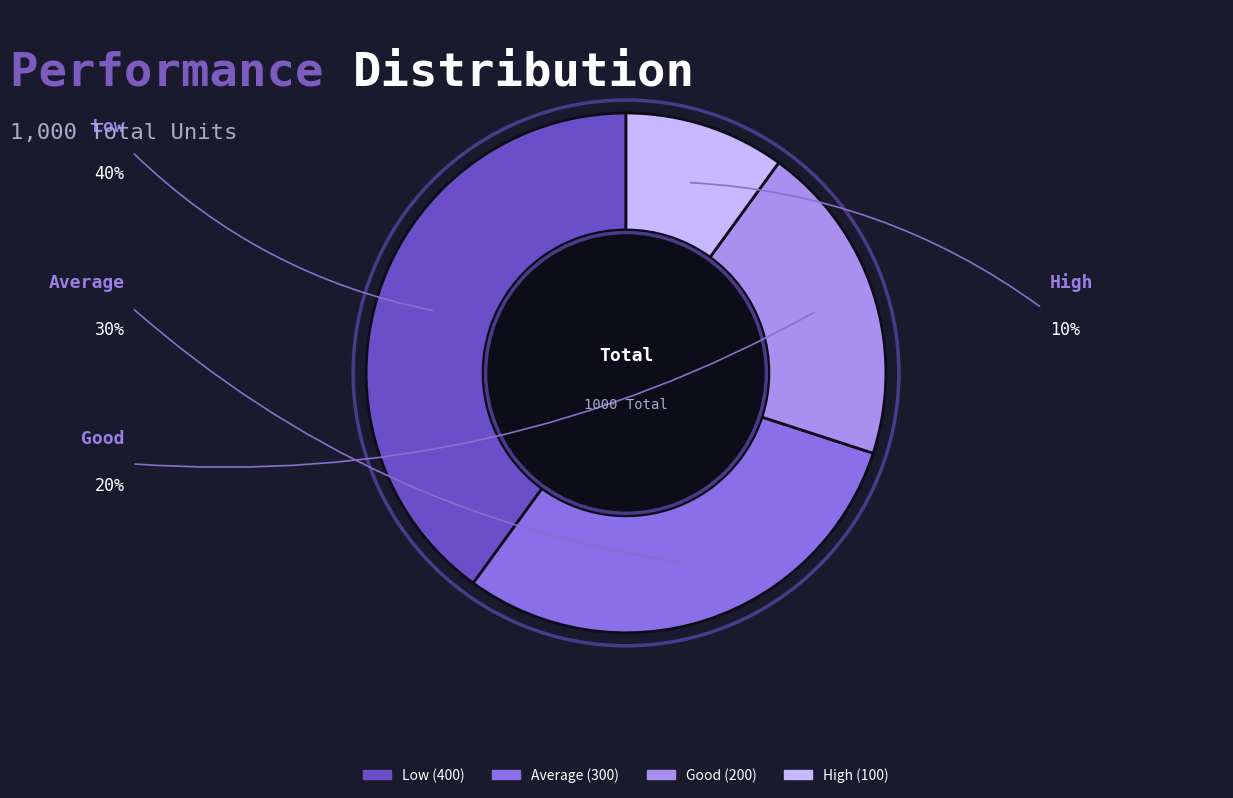

What is the smallest slice in the pie chart?

High